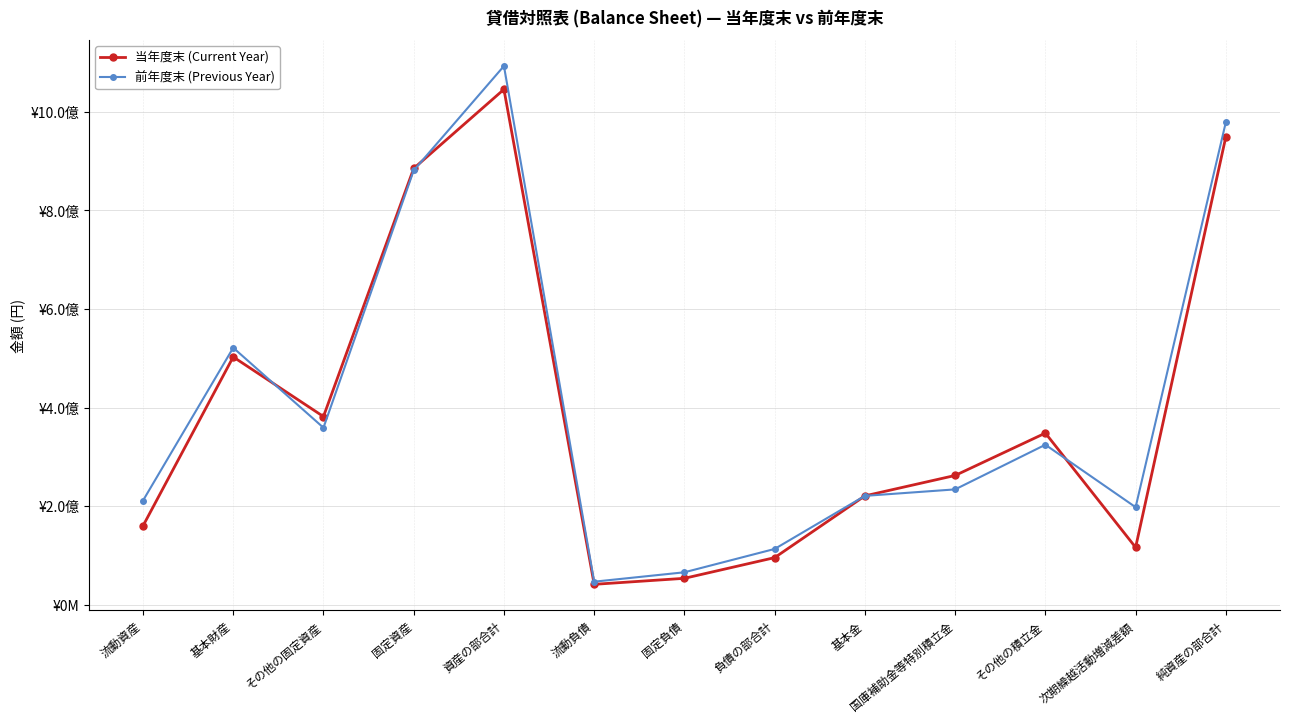

At which label is 当年度末 (Current Year) closest to 543659604?

基本財産